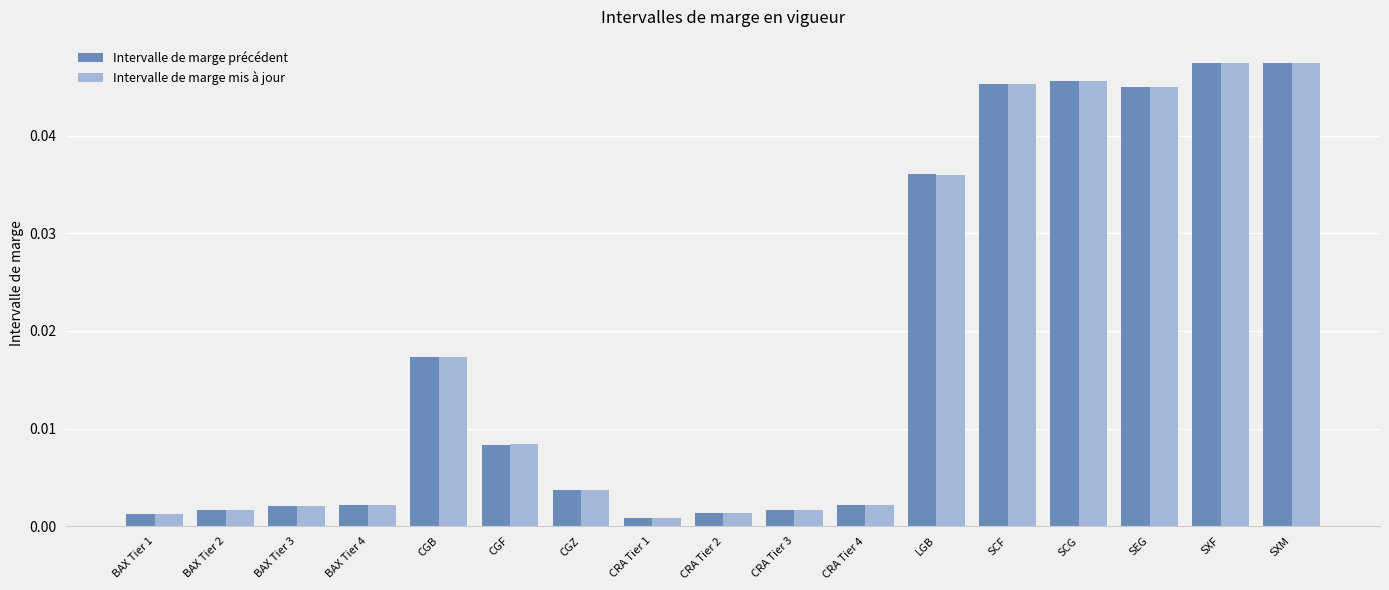

Between CGB and SEG, which series saw the biggest shift?

Intervalle de marge précédent